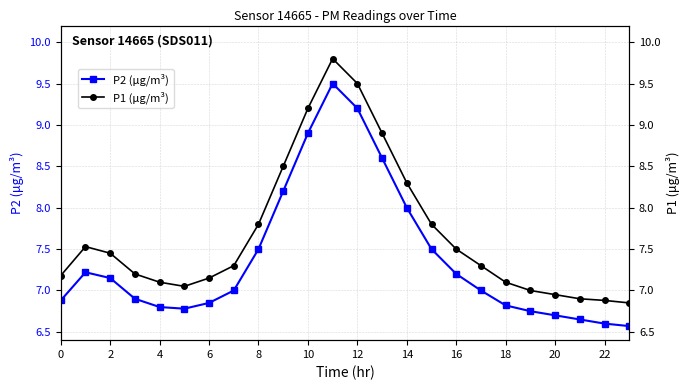

What is the value of the P1 (μg/m³) point at the 22nd from the left?

6.9